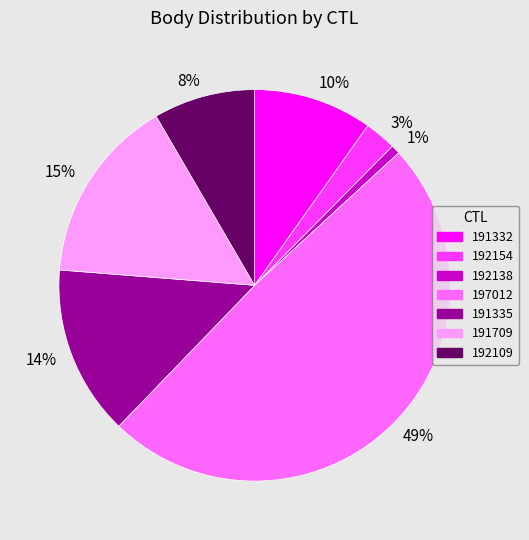

True or false: 8% accounts for 21% of the total.

False